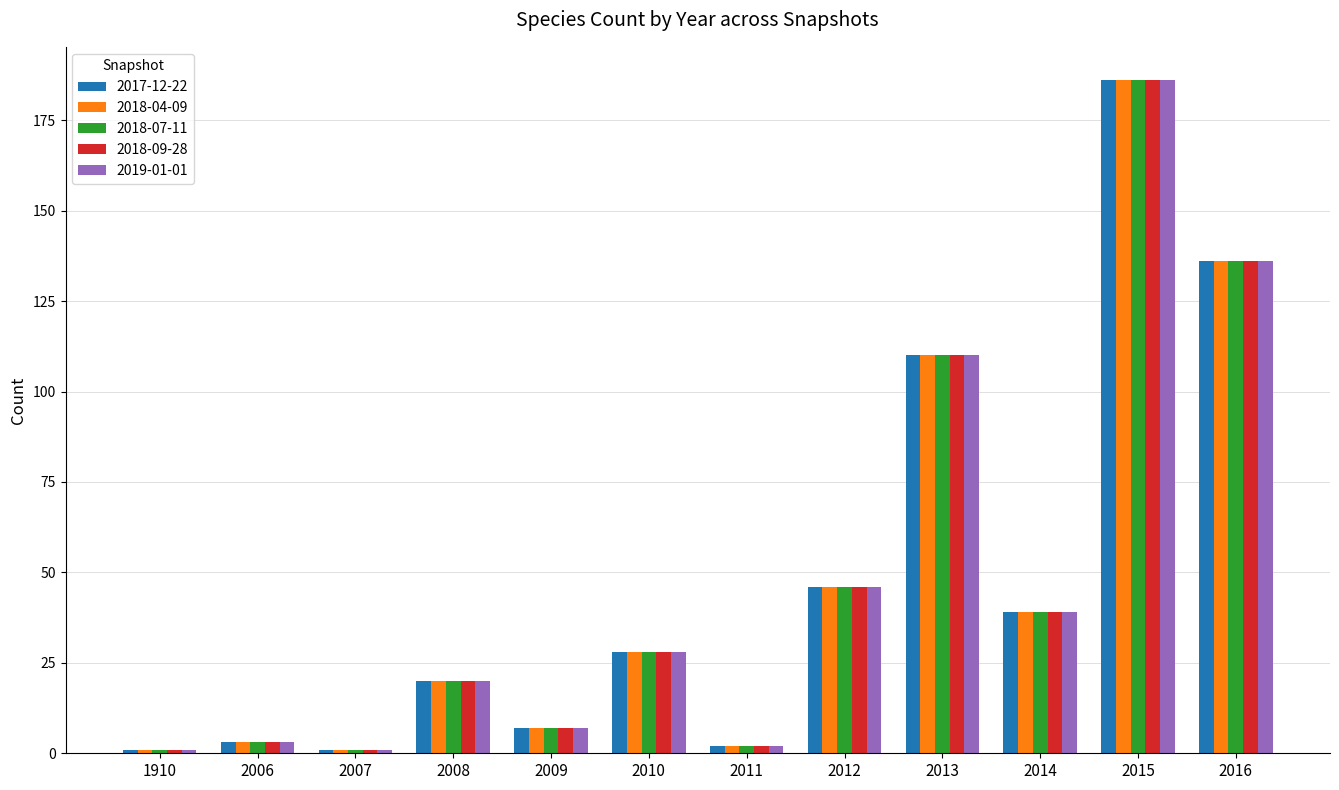

What is the sum of all 2017-12-22 values?

579